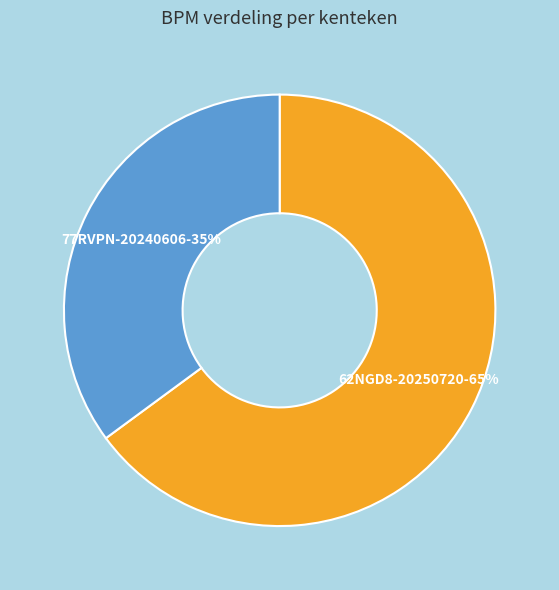

Count the number of slices in the pie.

2